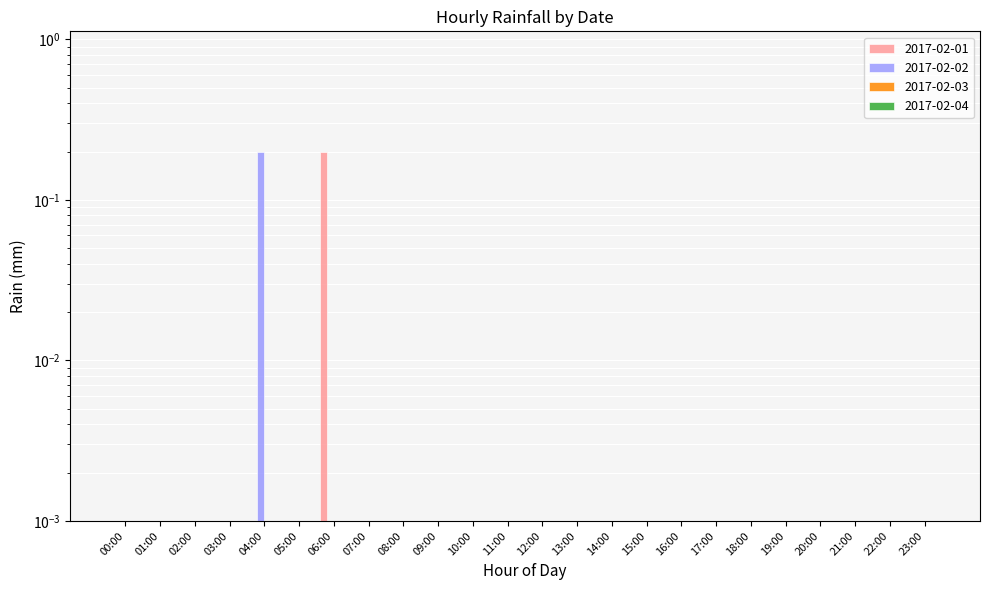

Which label corresponds to the largest value in the chart?

06:00